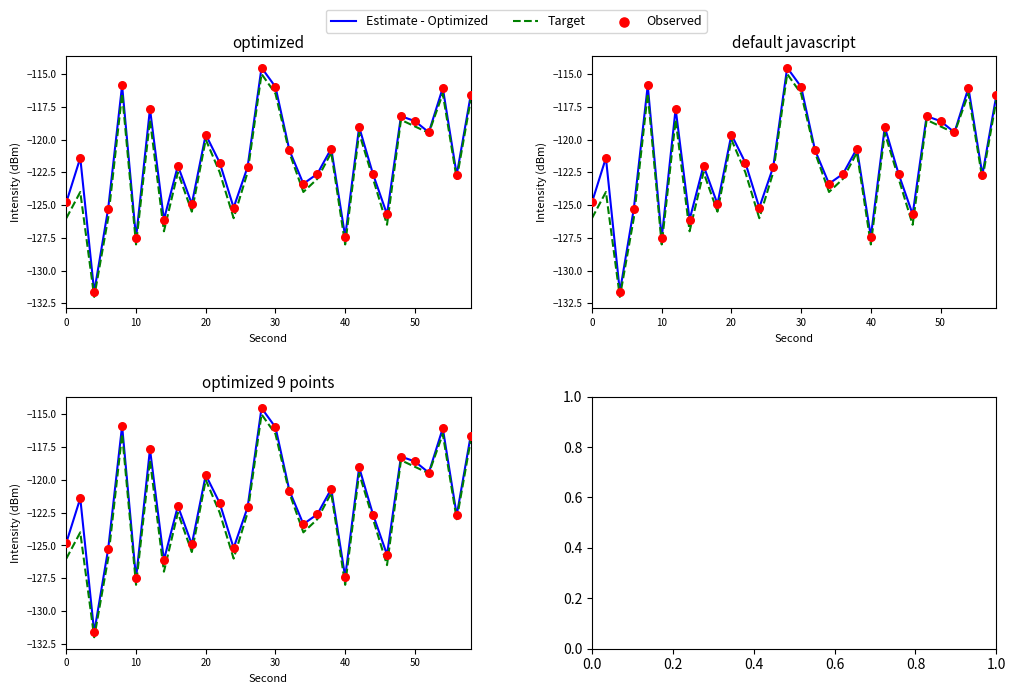

At how many categories does at least one series exceed -122?

16